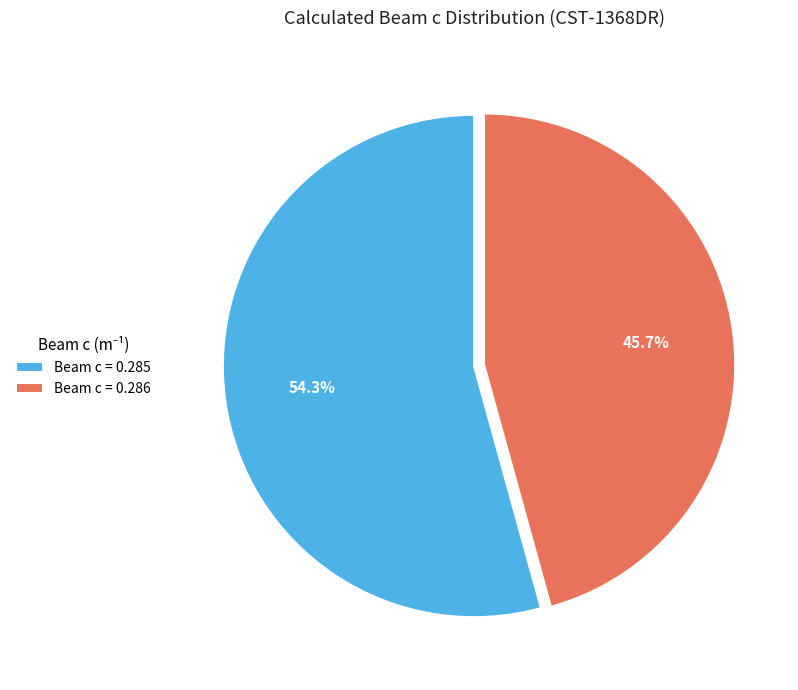

Combined, do Beam c = 0.285 and Beam c = 0.286 account for over 50%?

Yes